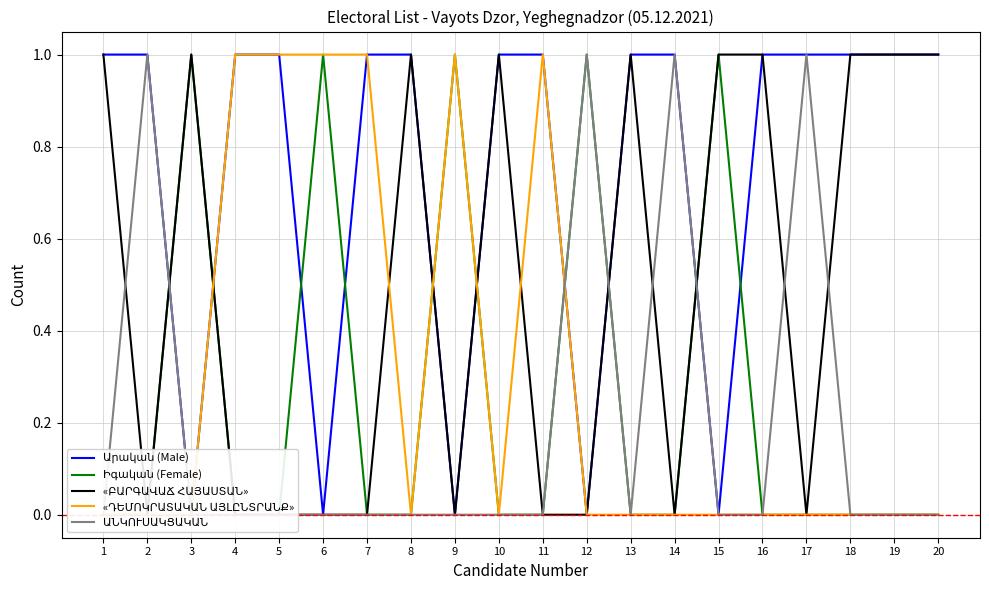

Is it true that Իգական (Female) equals 1 at 3?

False